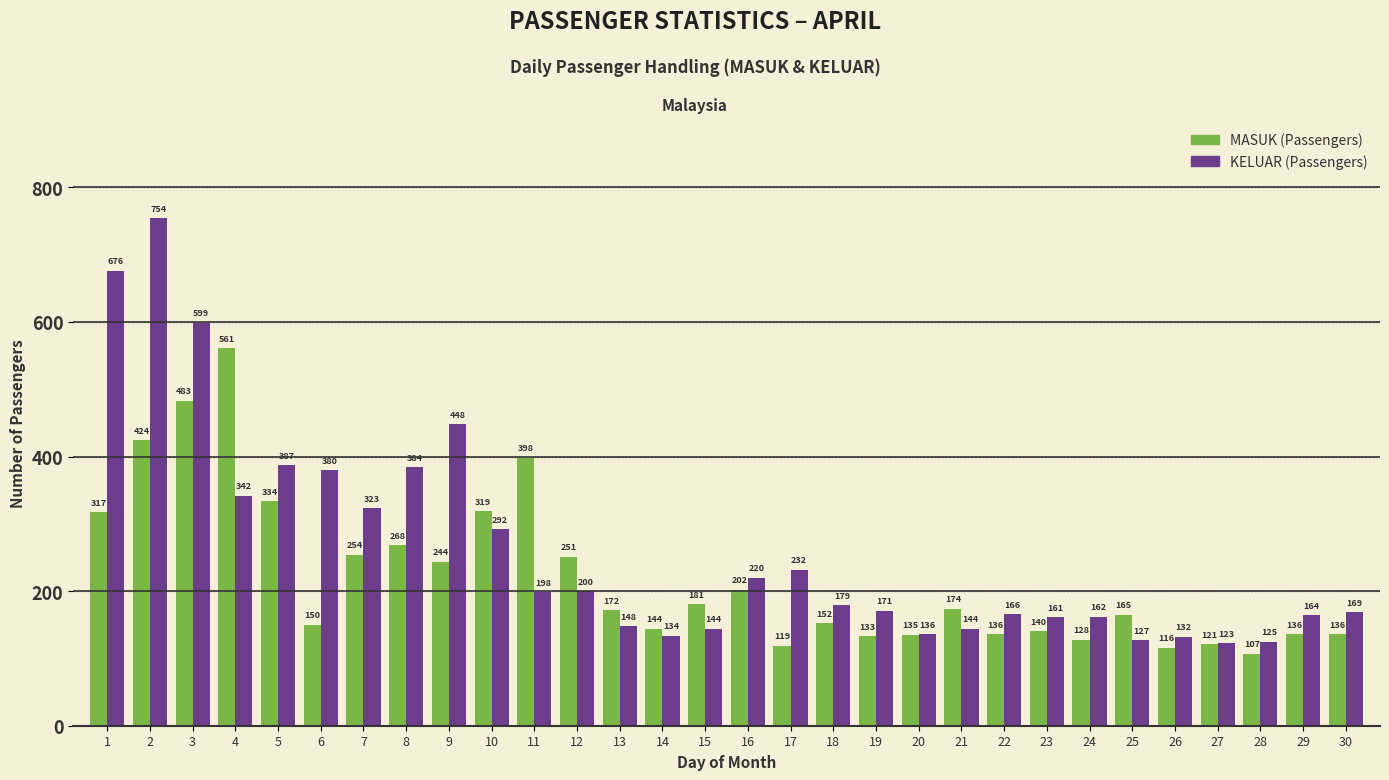

What value does the KELUAR (Passengers) series have at 10, to the nearest 100?

300